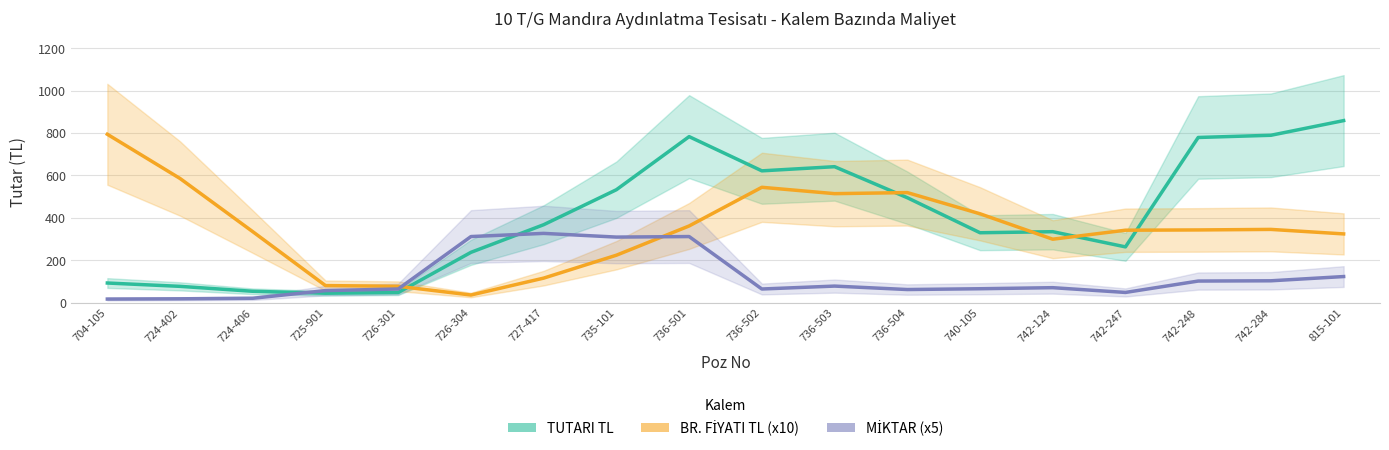

What is the maximum value for BR. FİYATI TL (x10)?

794.0